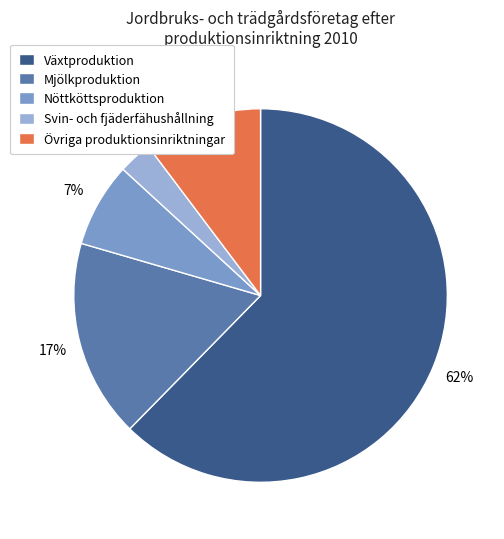

What percentage is the Nöttköttsproduktion slice, to the nearest percent?

7%